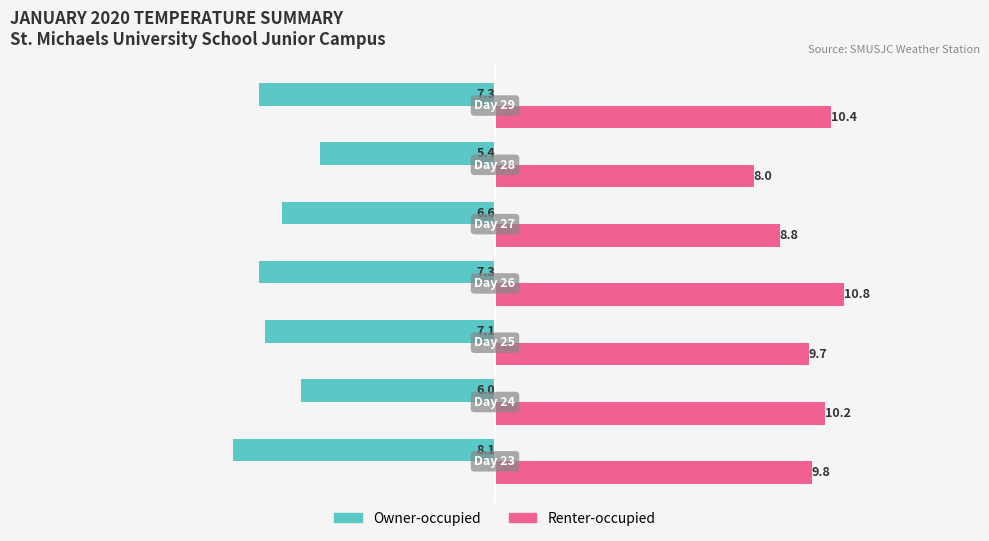

At how many categories does at least one series exceed 0?

7